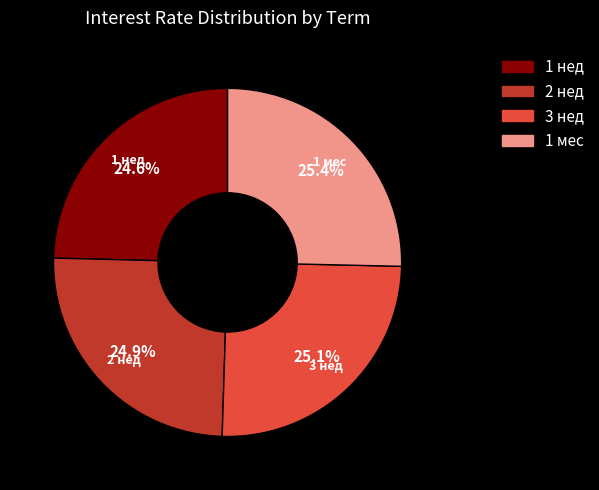

The 1 нед slice represents 25% of the pie. True or false?

True